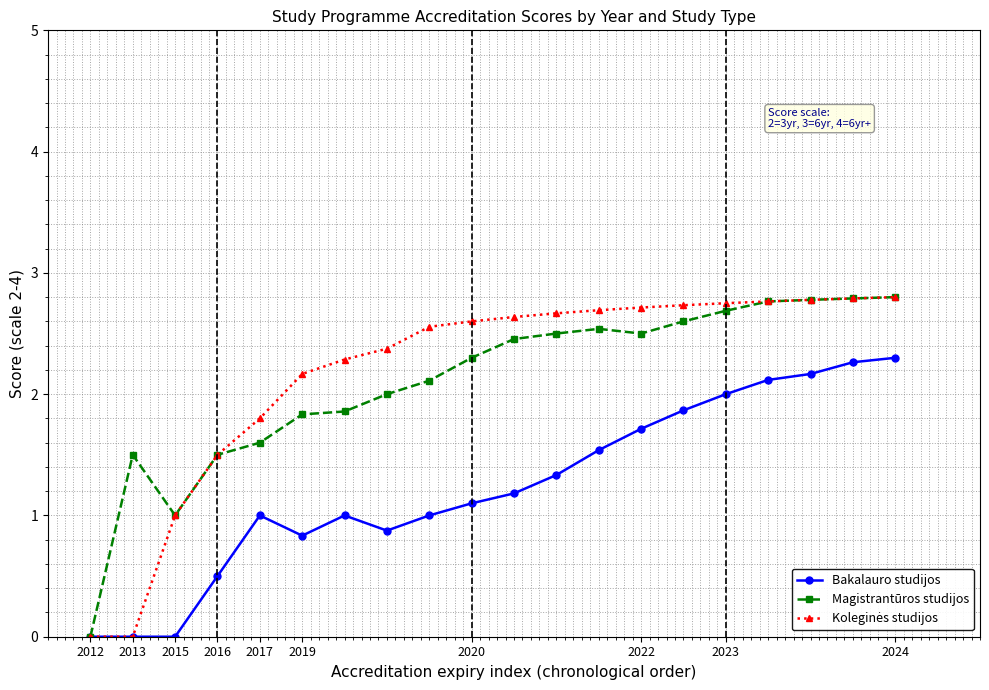

What is the value of the Bakalauro studijos point at the 7th from the left?

1.0